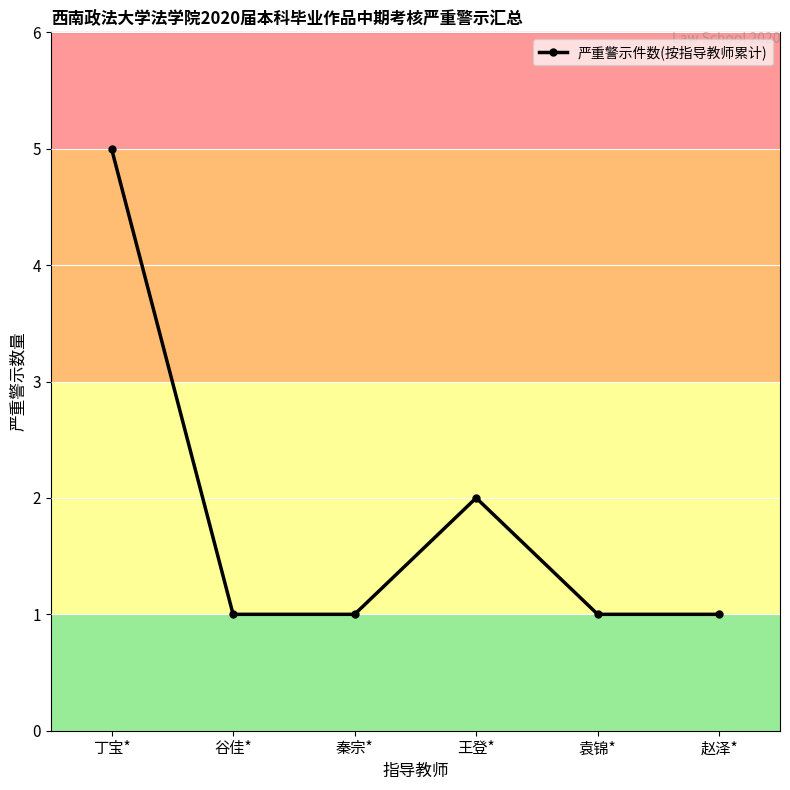

What is the label of the 5th point from the right?

谷佳*